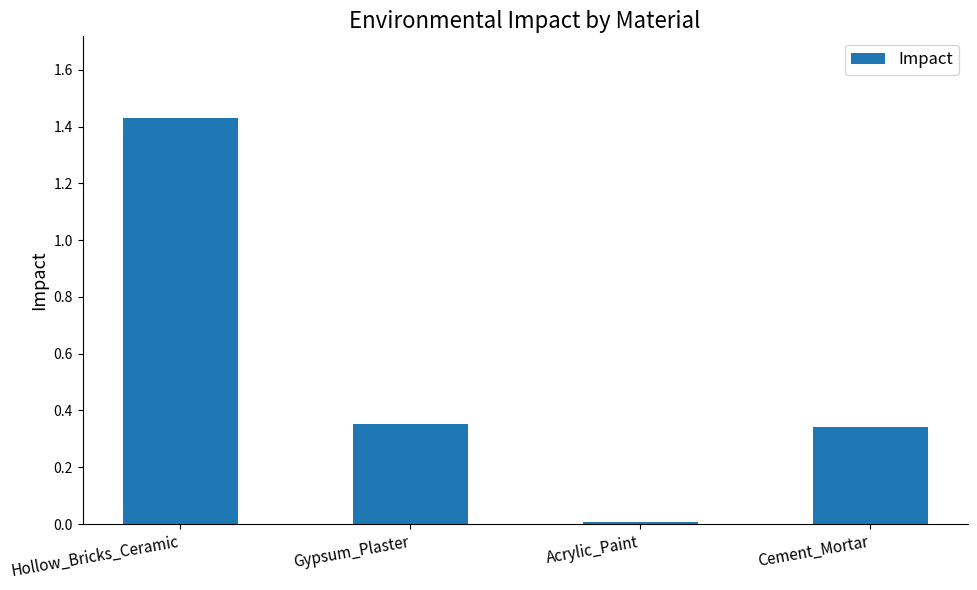

At which label is the value closest to 0?

Acrylic_Paint